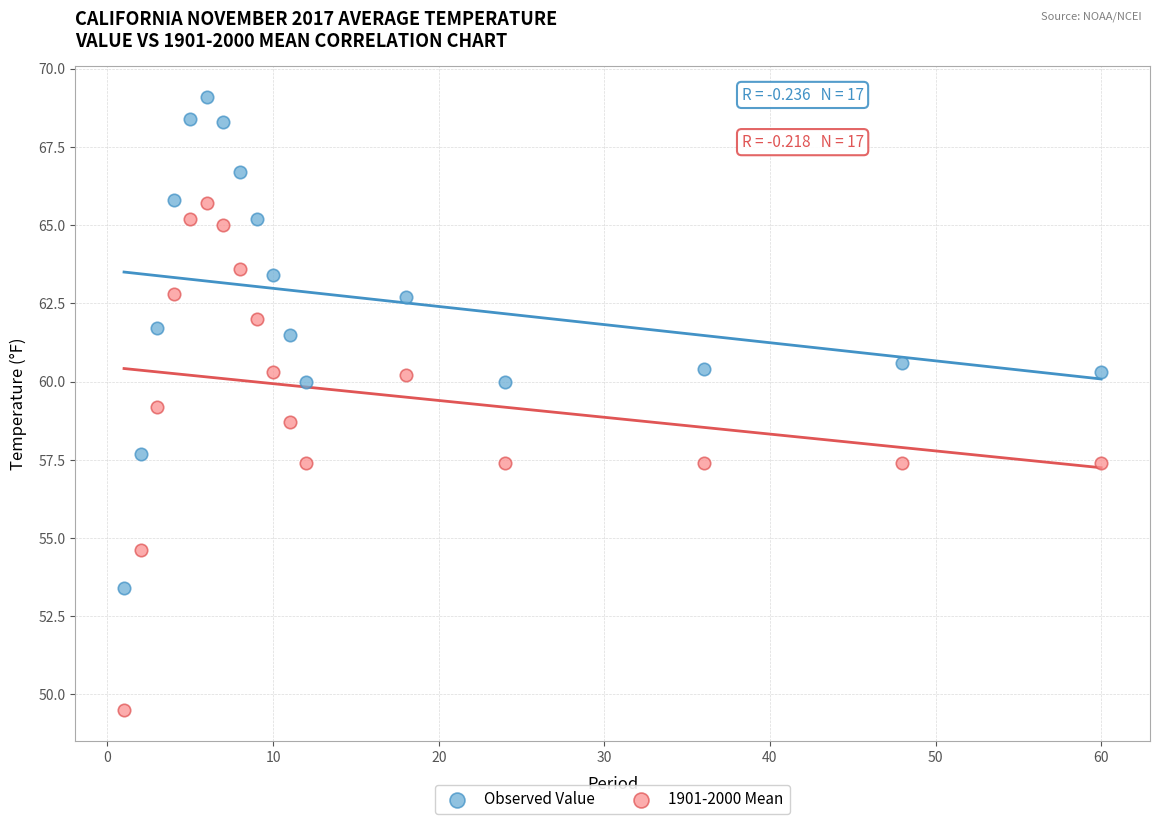

What are all the series names shown in the legend?

Observed Value, 1901-2000 Mean